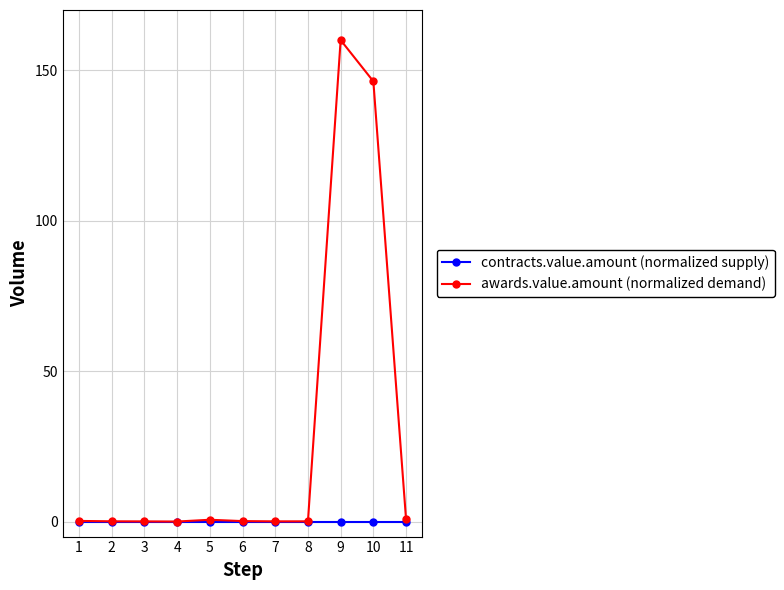

How many distinct data groups are displayed?

2